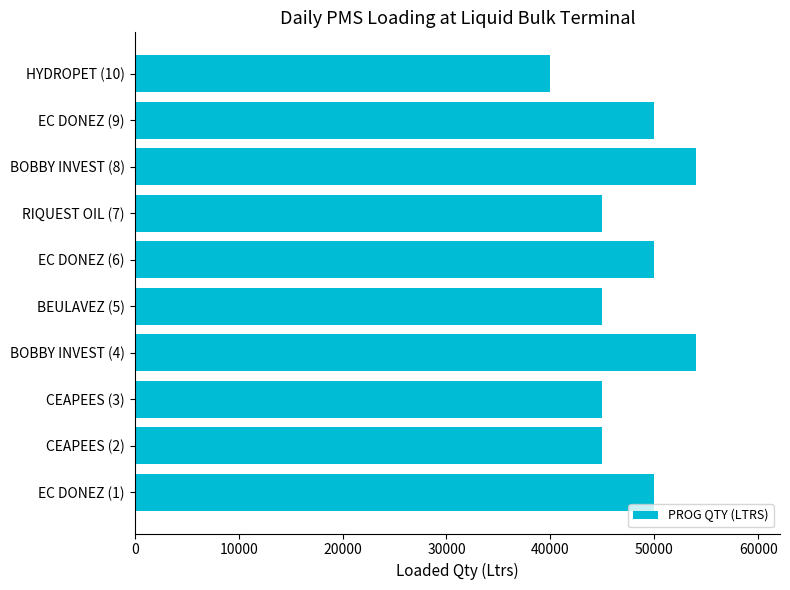

How many categories are shown in the chart?

10